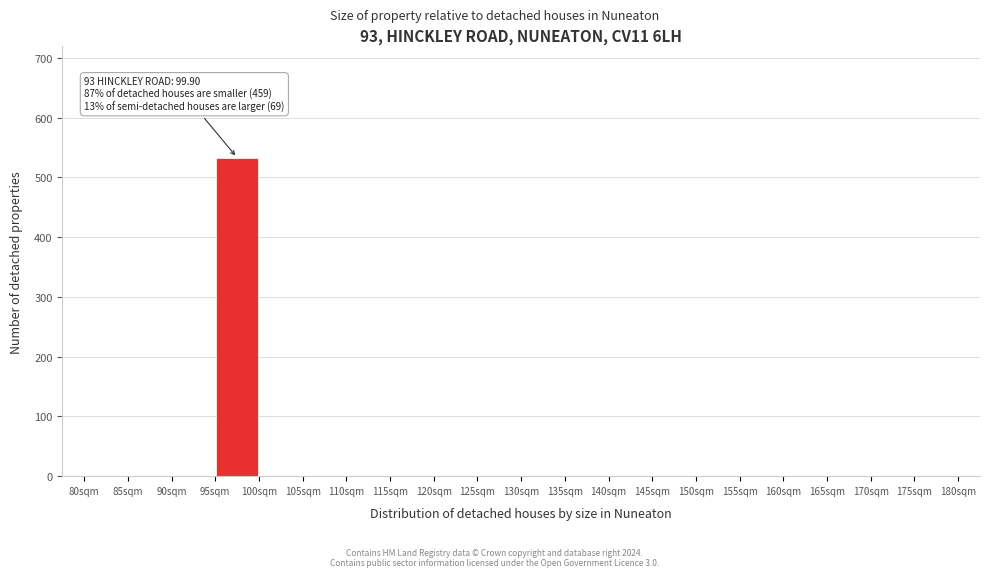

Which range on the x-axis has the tallest bar?

95 to 100